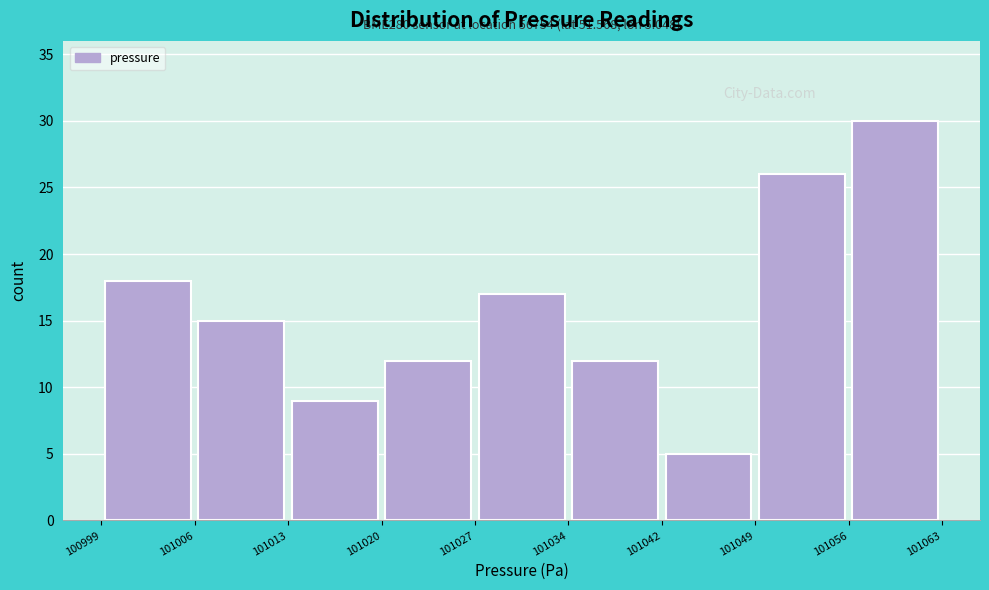

Over which range of the x-axis is the bar tallest?

101056 to 101063